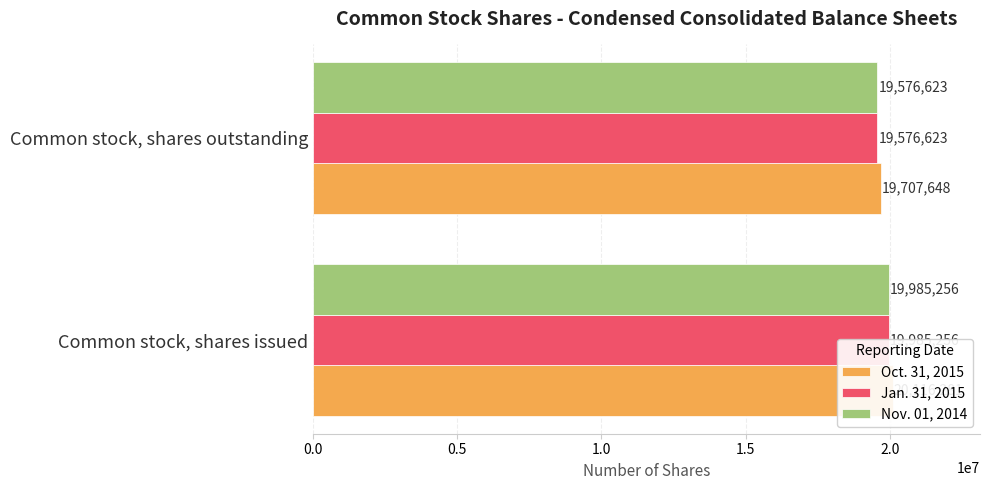

What is the value of the Nov. 01, 2014 bar at the 1st from the left?

19985256